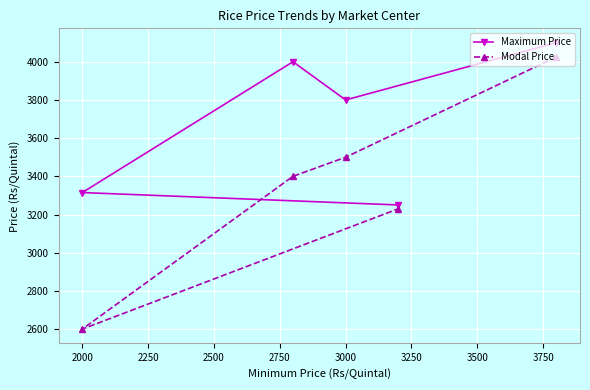

In Modal Price, how many points are lower than both neighbors (excluding endpoints)?

1